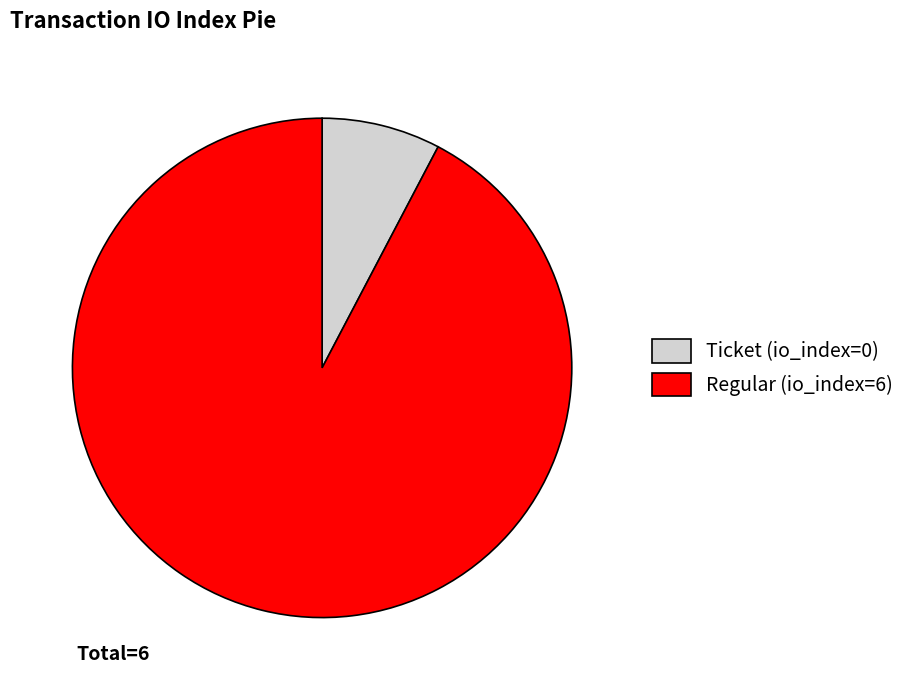

How many slices are in this pie chart?

2